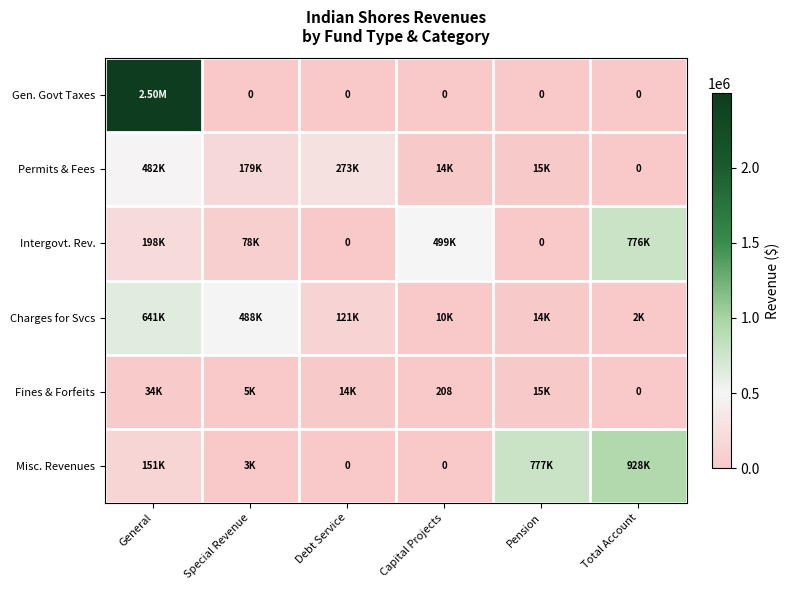

The Intergovt. Rev. series shows 0 at Pension. True or false?

True